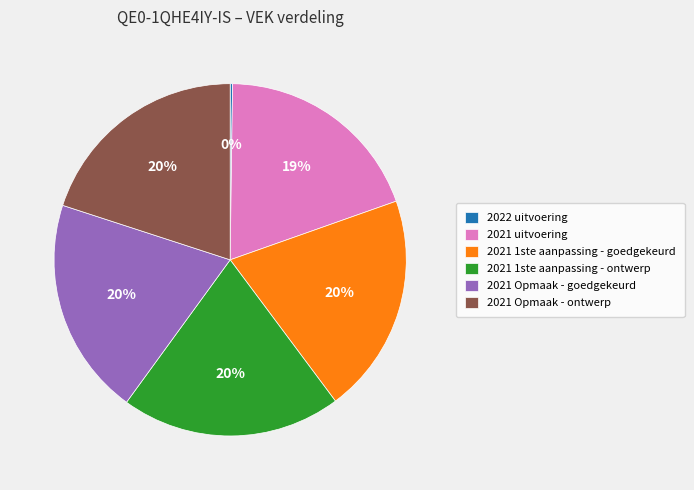

Is it true that 2021 Opmaak - goedgekeurd is 15% of the pie?

False